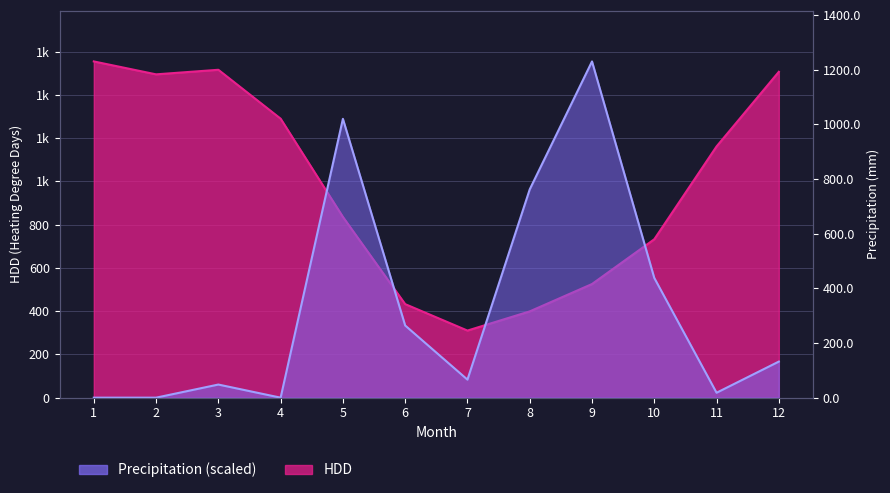

Which has a higher value, 11 or 8?

11